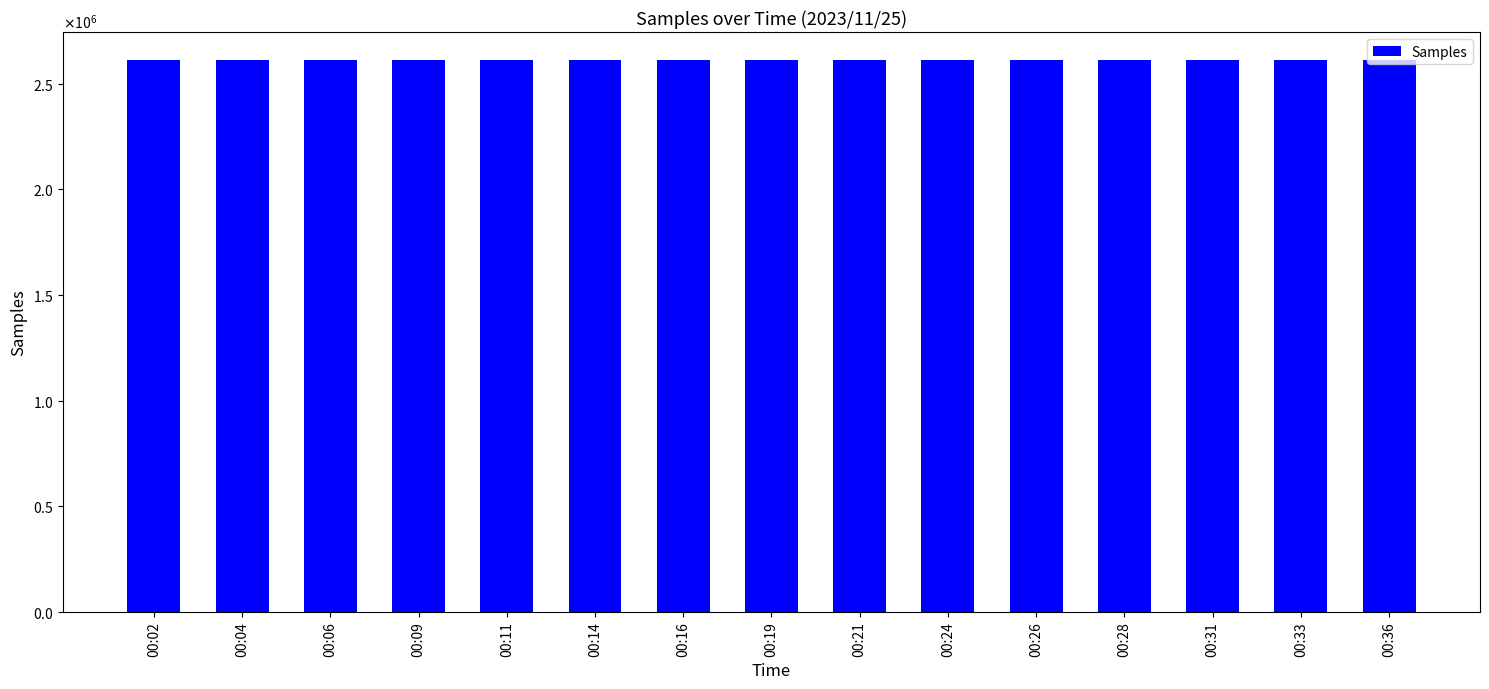

What is the average value?

2611433